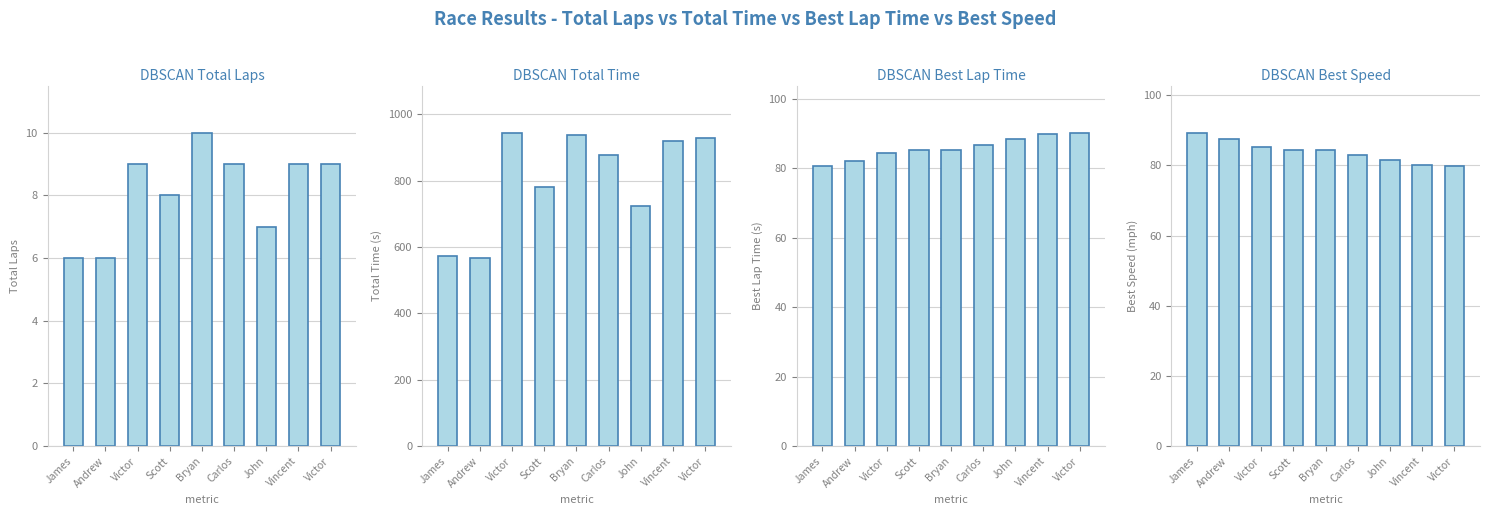

How many bars are there in each group?

4